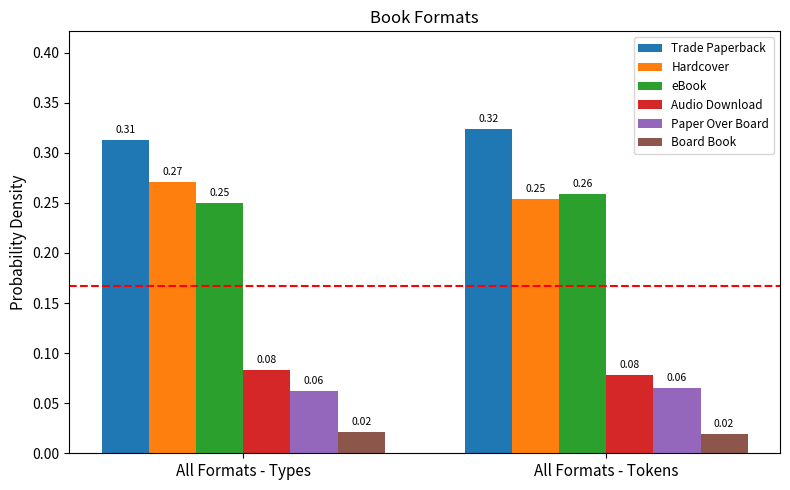

Which category has the highest value across all series?

All Formats - Tokens